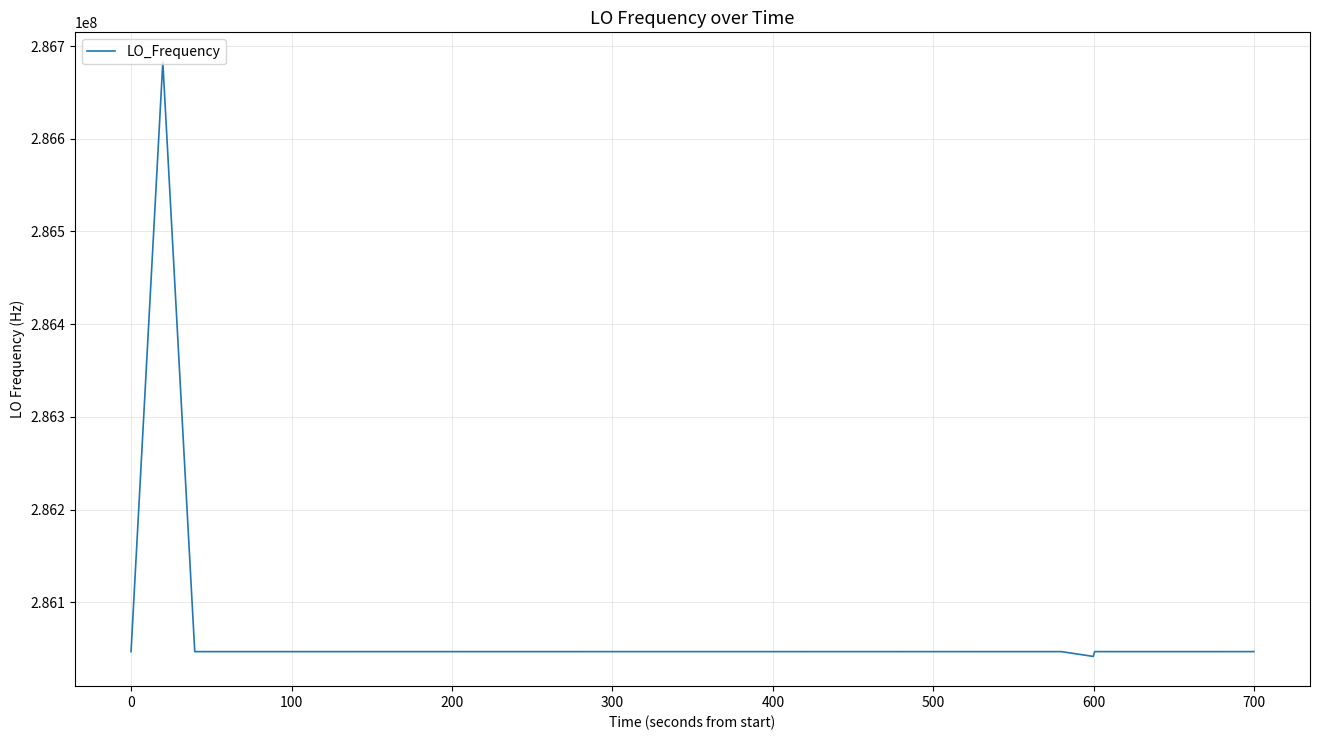

What is the minimum value shown in the chart?

286041800.0